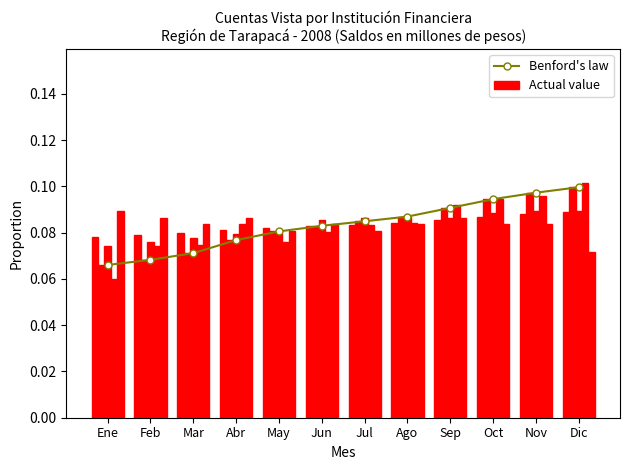

The Benford's law series shows 0.0 at May. True or false?

False